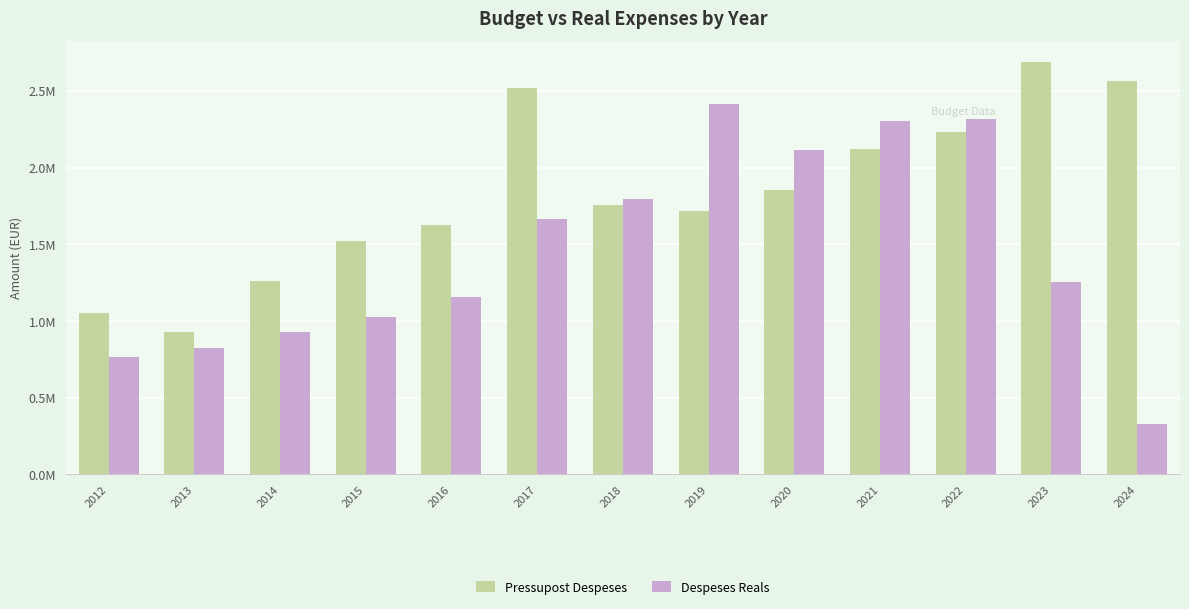

What is the minimum value shown in the chart?

329283.2